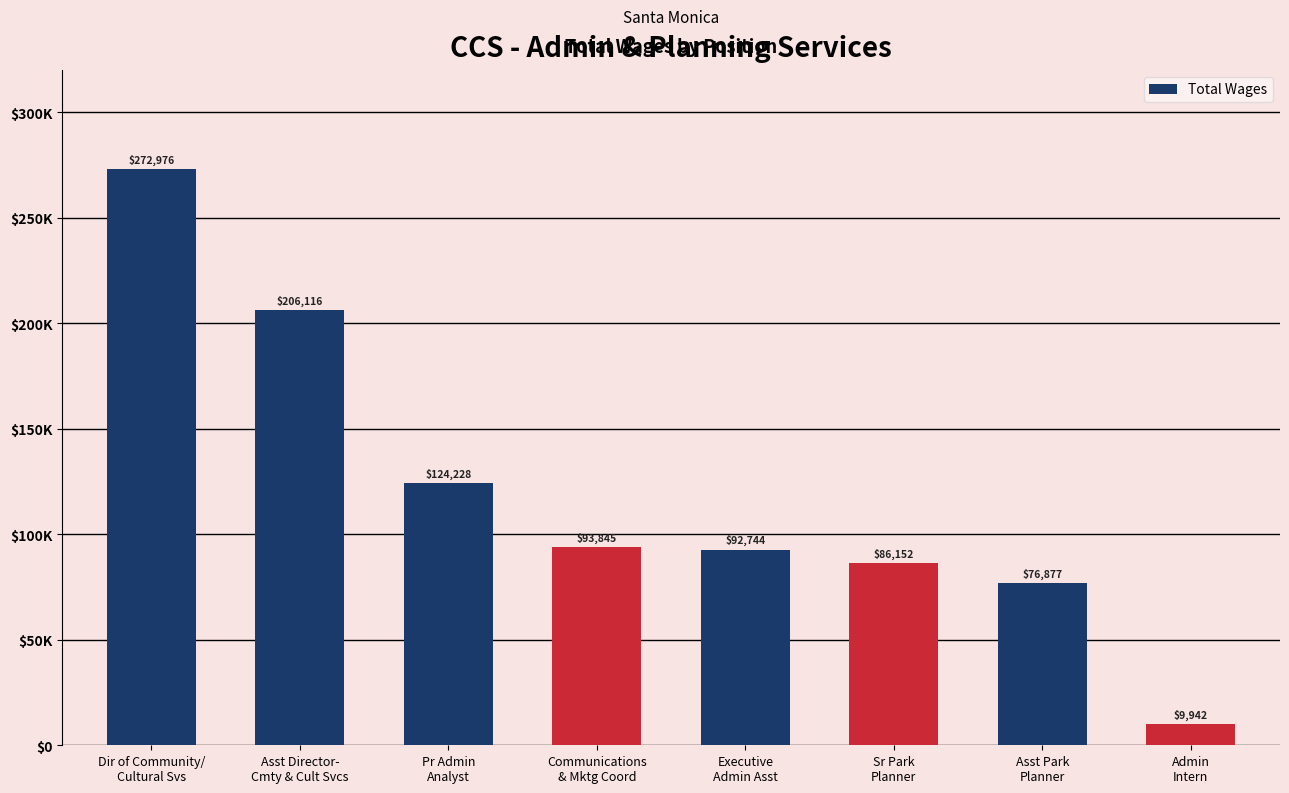

Are the bars horizontal?

No